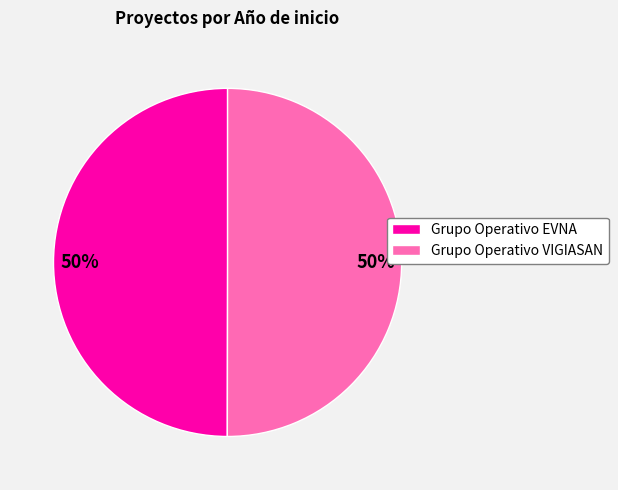

Is the sum of Grupo Operativo EVNA and Grupo Operativo VIGIASAN greater than half?

Yes